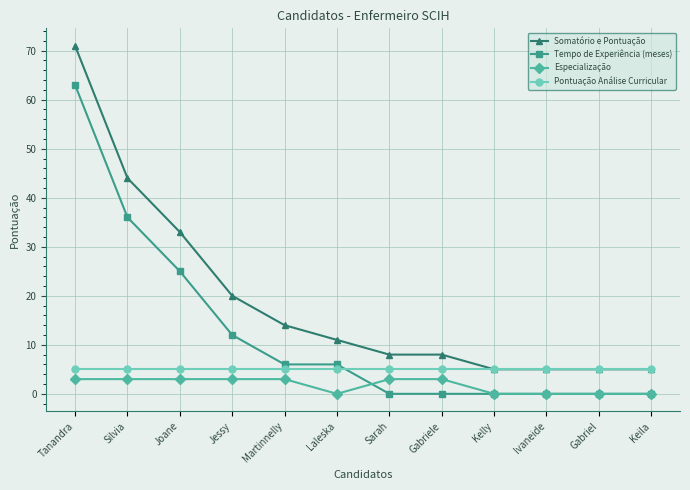

Where is Tempo de Experiência (meses) nearest to the value 31?

Silvia